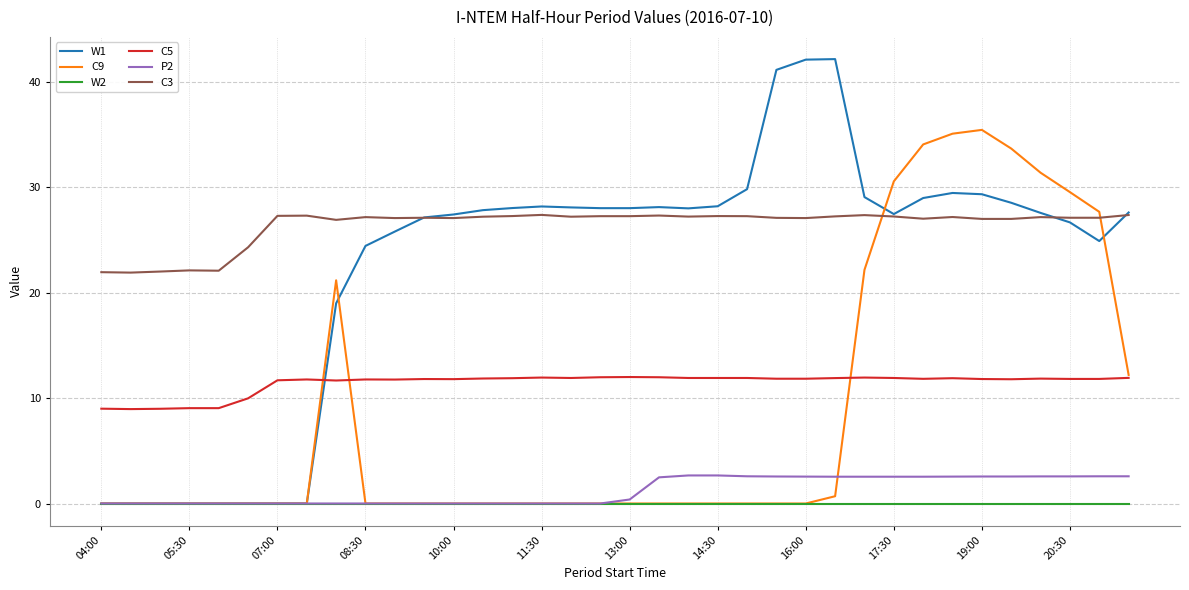

Which series has the widest spread of values?

W1